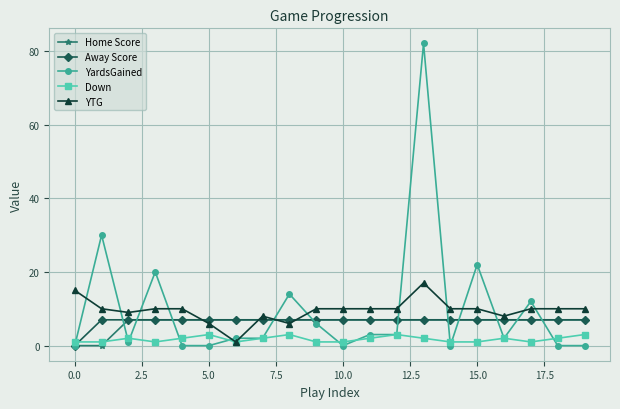

True or false: YardsGained has more than 0 points higher than both neighbors.

True